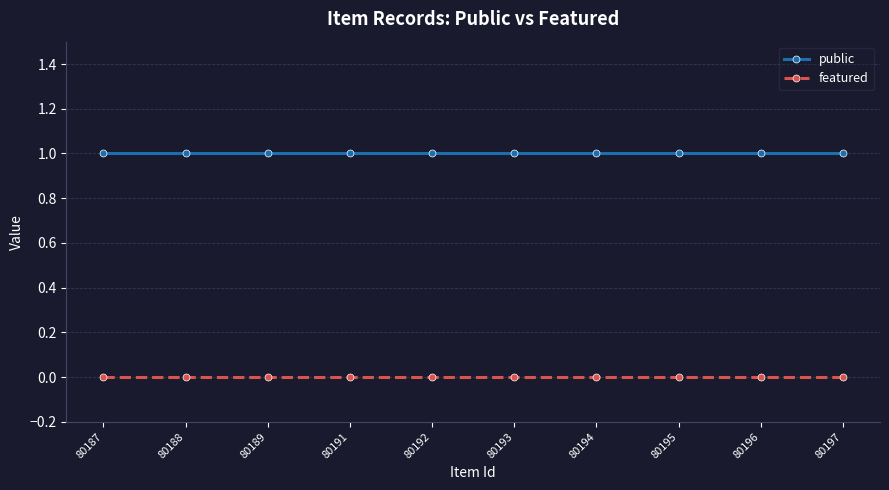

How many data points does each series have?

10